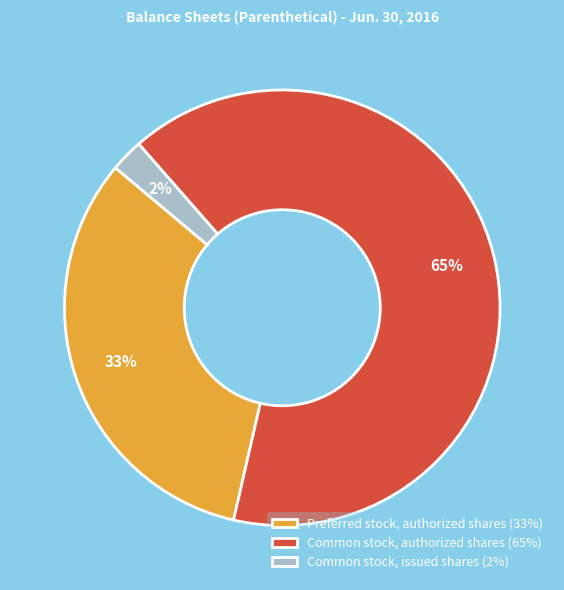

Is the sum of Common stock, authorized shares (65%) and Common stock, issued shares (2%) greater than half?

Yes